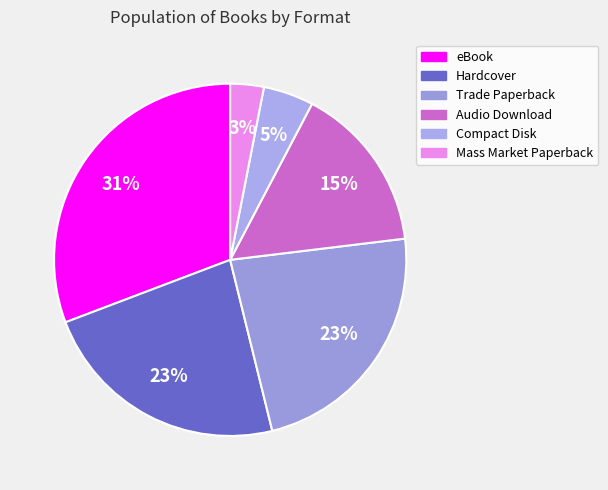

Count the number of slices in the pie.

6